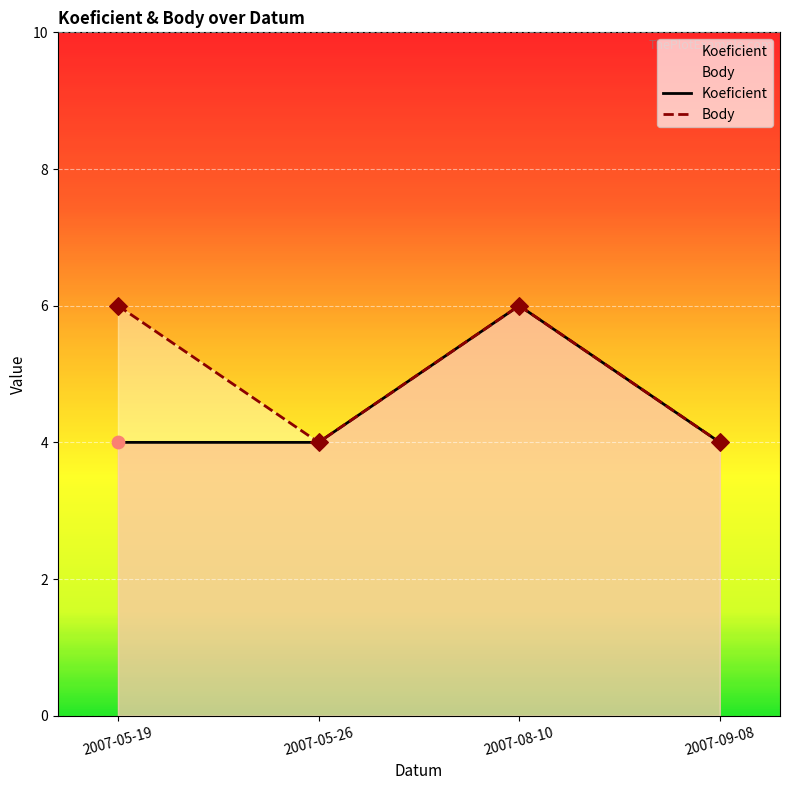

Which series contains the lowest Y value?

Koeficient